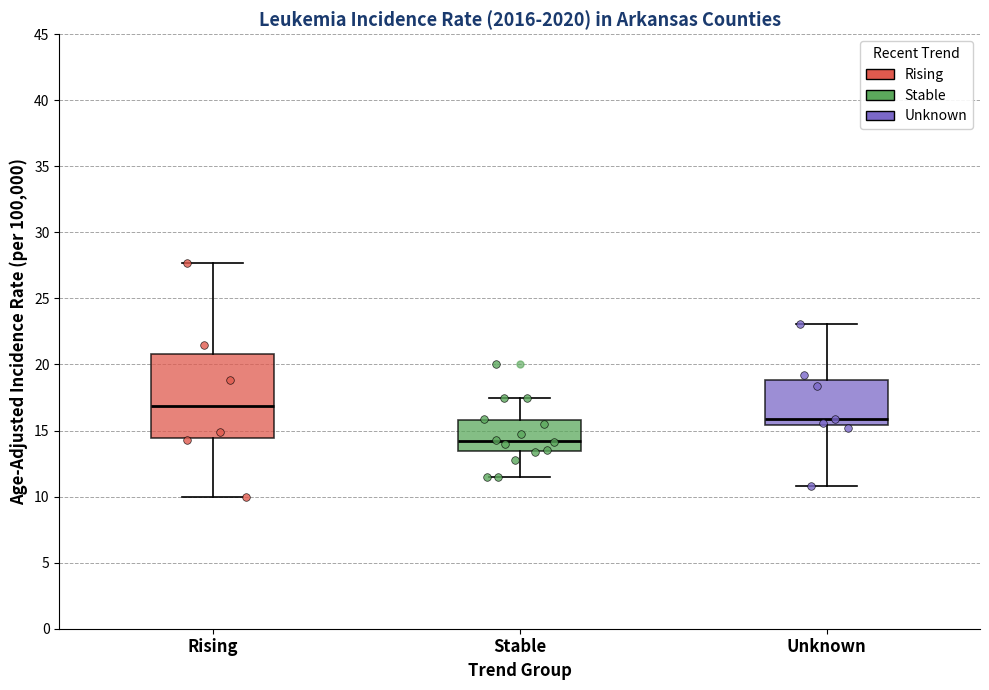

Where does the upper whisker of the box for Unknown end on the y-axis? The values are not printed on the chart, so give them approximately, as read against the axis.

23.0